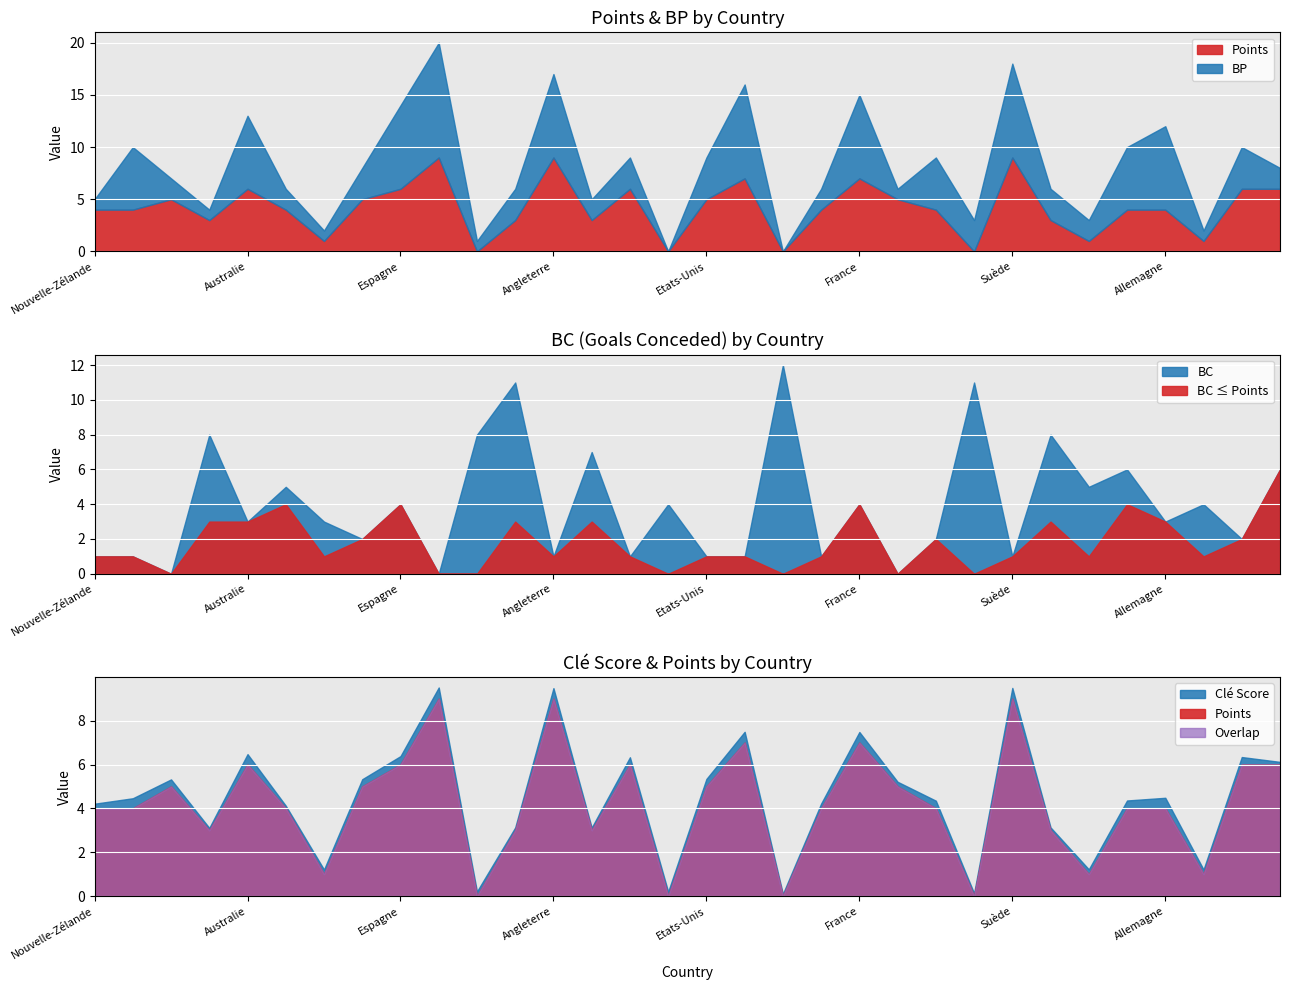

How many values in BP are above zero?

30